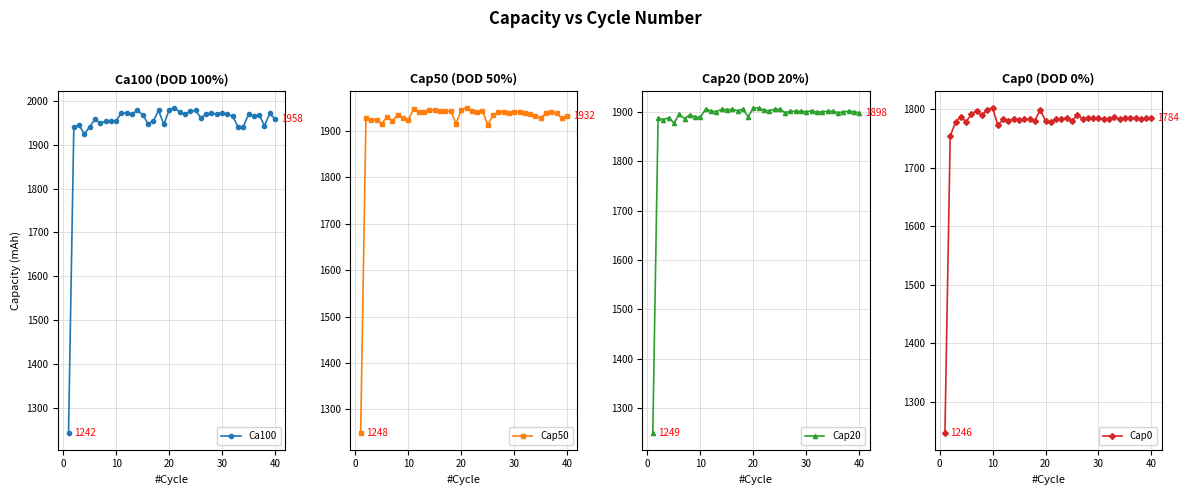

Does the chart display data point markers on the line(s)?

Yes